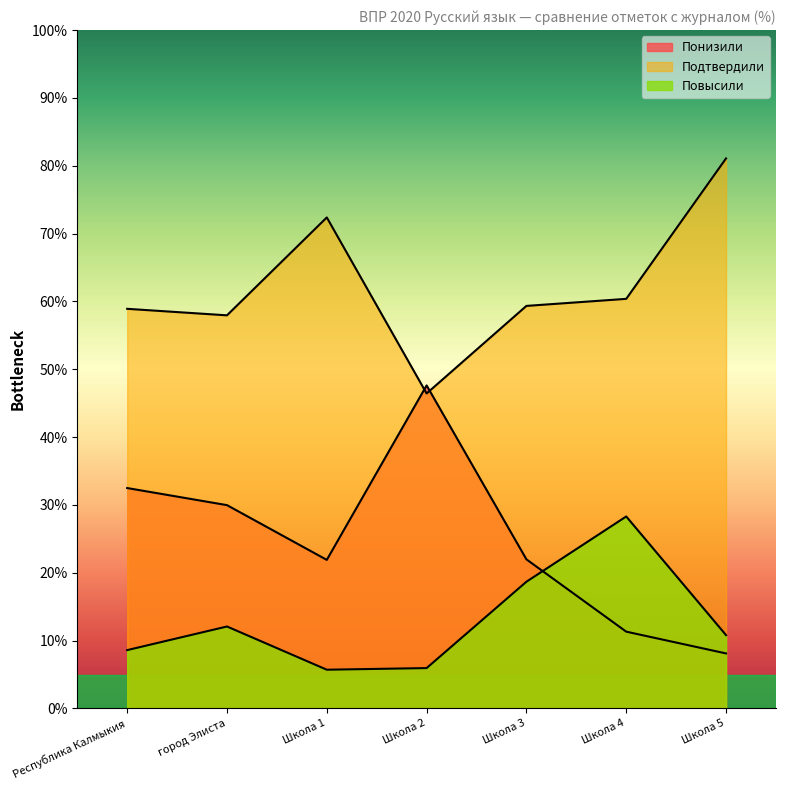

What is the minimum value for Подтвердили?

46.4